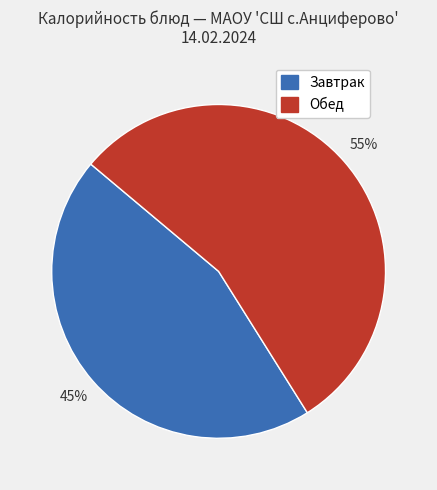

How many slices are in this pie chart?

2